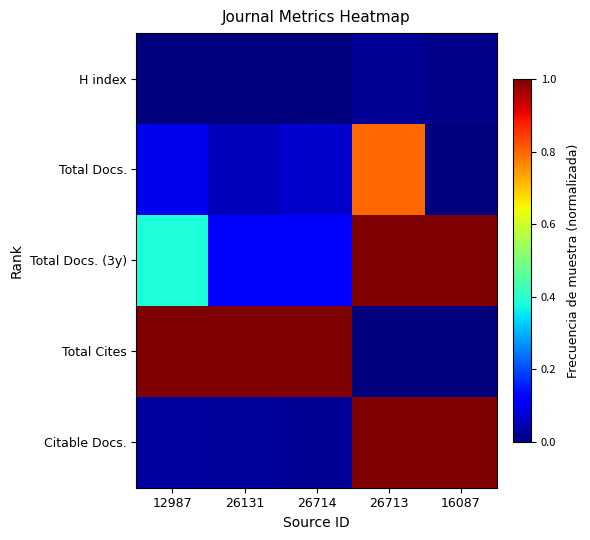

Between 26131 and 16087, which is larger?

16087